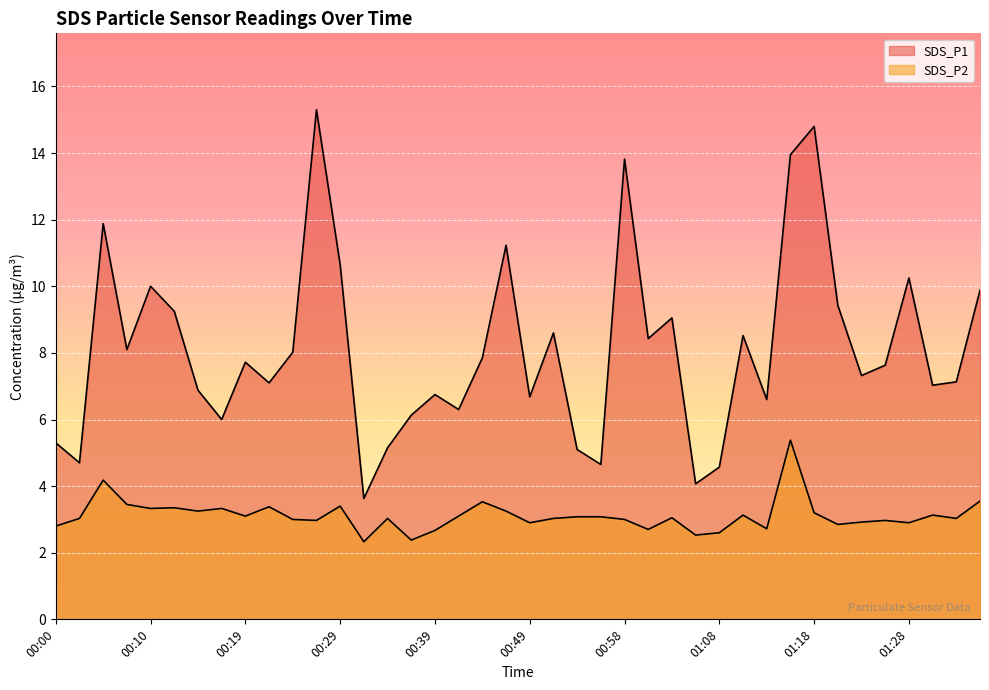

How many series are shown in this chart?

2